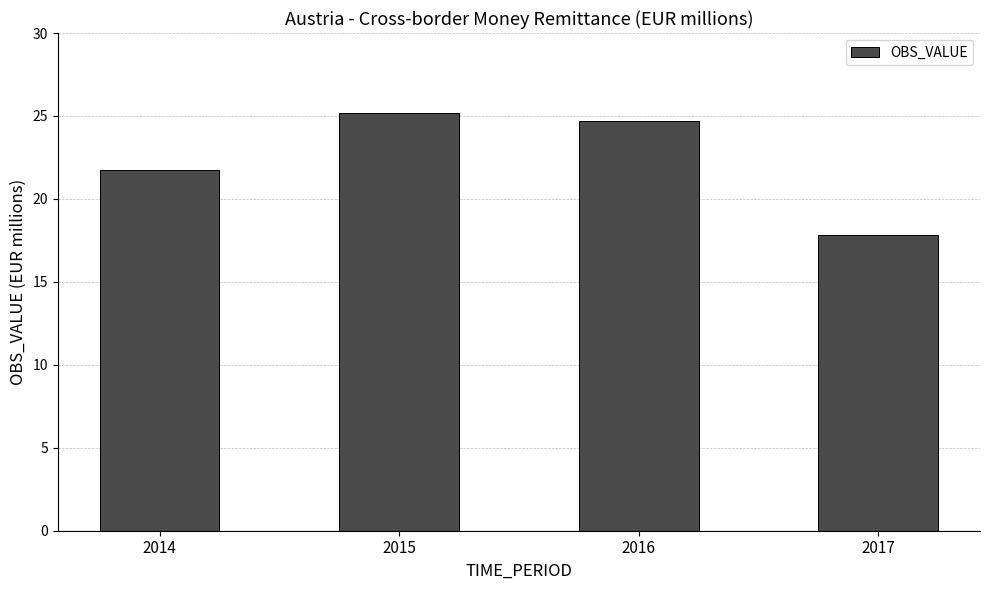

What is the change in value from 2015 to 2016?

-0.5